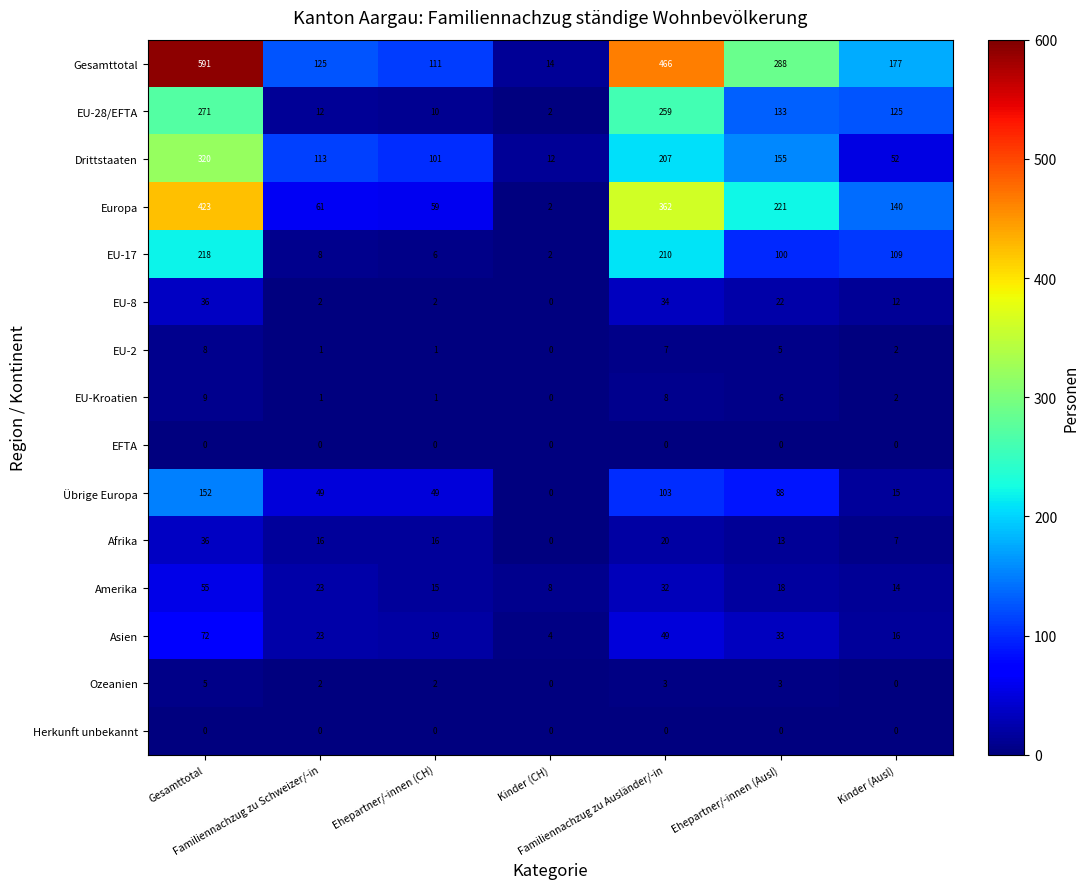

At which category does the chart reach its peak across all series?

Gesamttotal